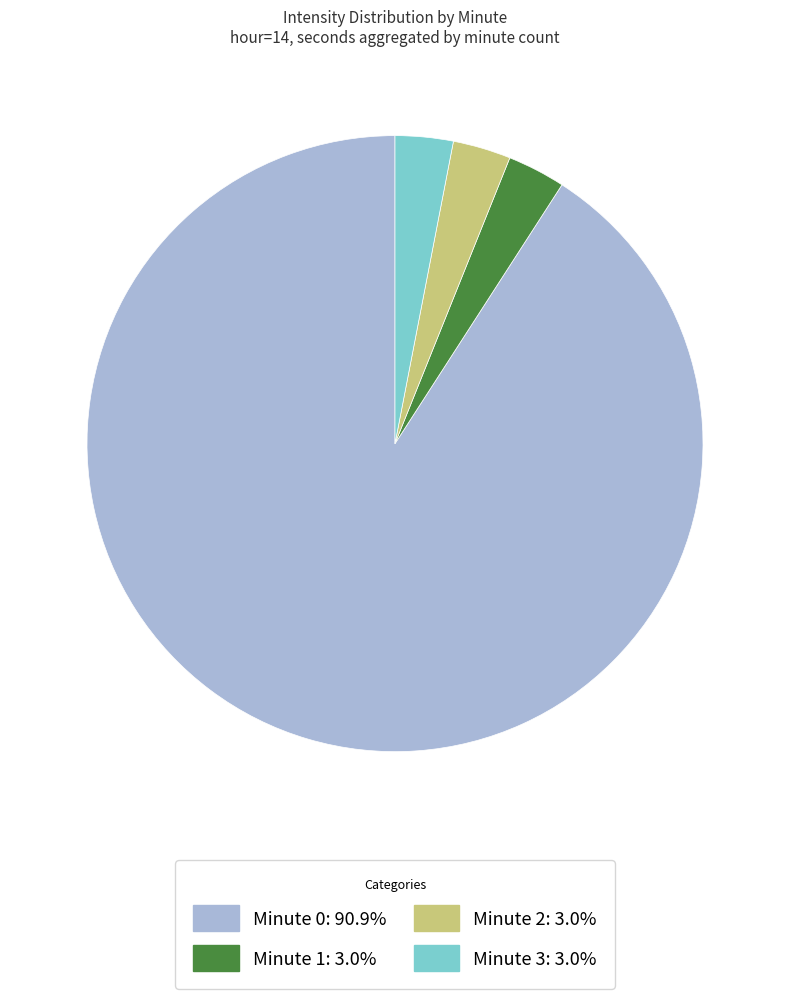

Approximately how many times larger is the value at Minute 1 compared to Minute 2?

1.0